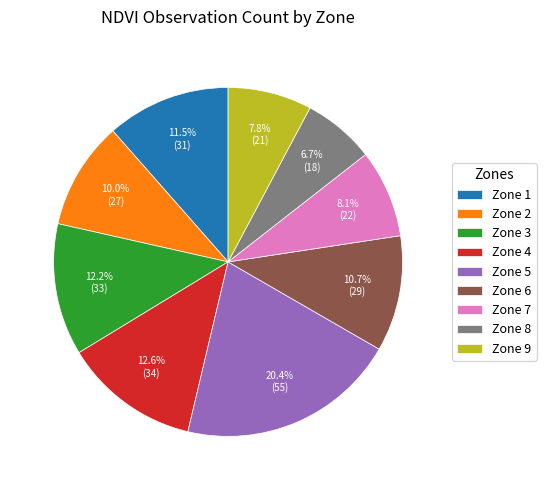

Which category has the biggest portion of the pie?

Zone 5